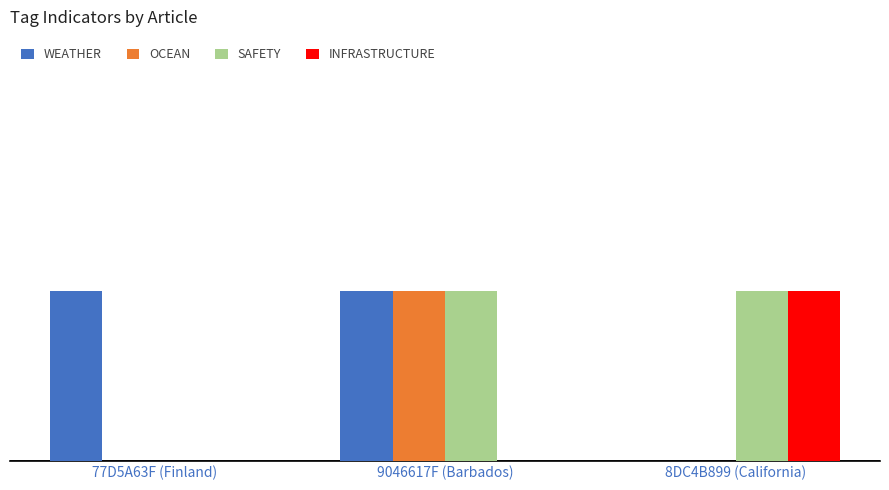

Which label corresponds to the smallest value in the chart?

8DC4B899 (California)